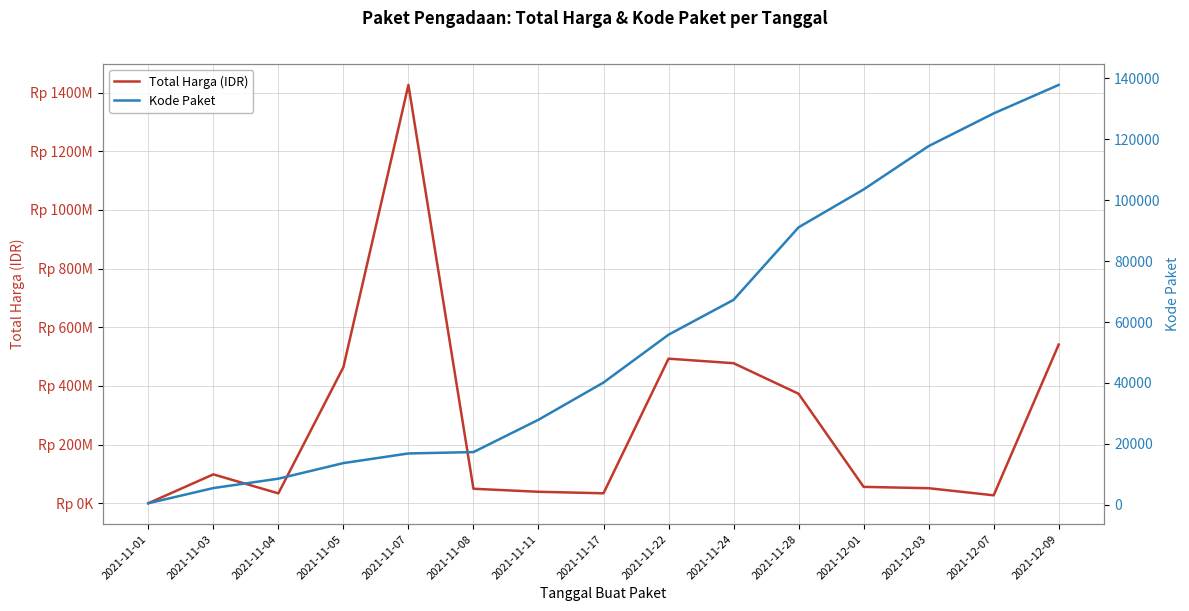

What is the label of the 8th point from the left?

2021-11-17